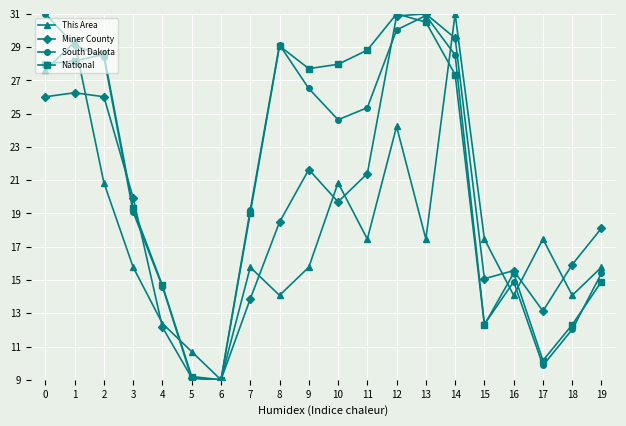

What is the spread (max minus min) of values at 13?

13.5